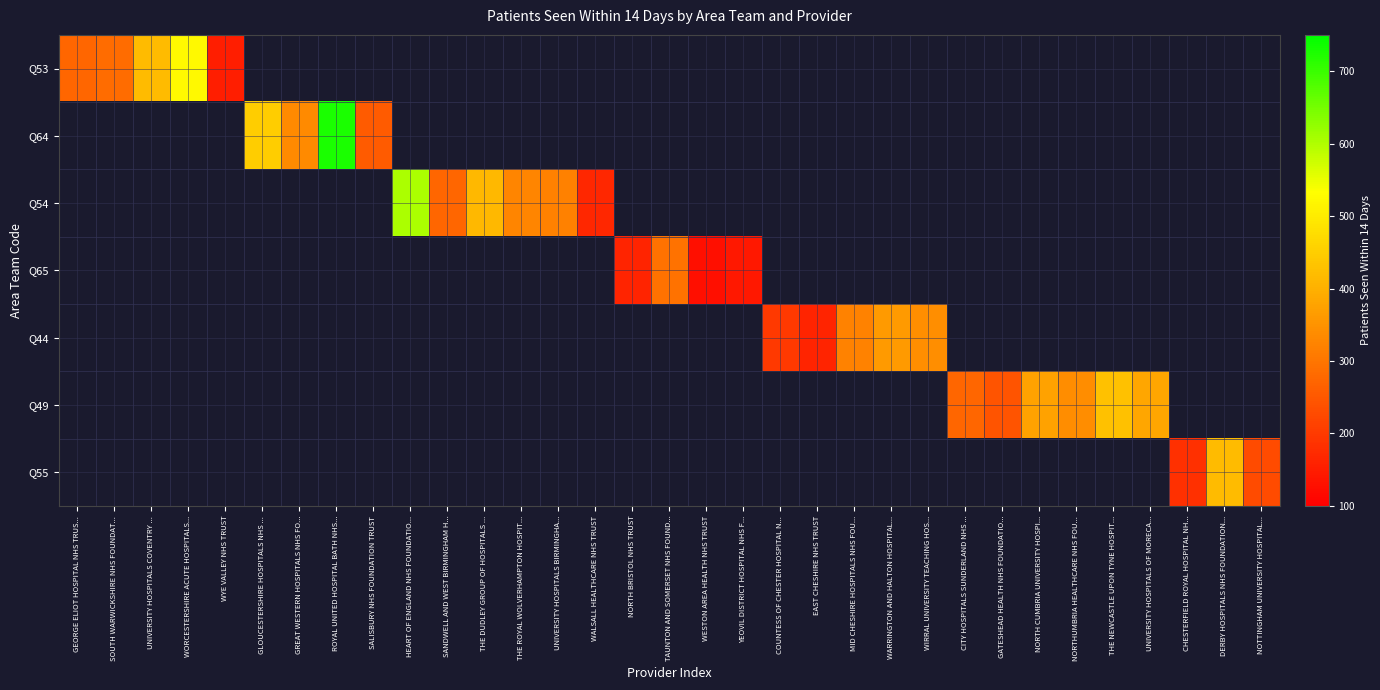

The Q49 series shows 384.0 at UNIVERSITY HOSPITALS OF MORECA.... True or false?

True